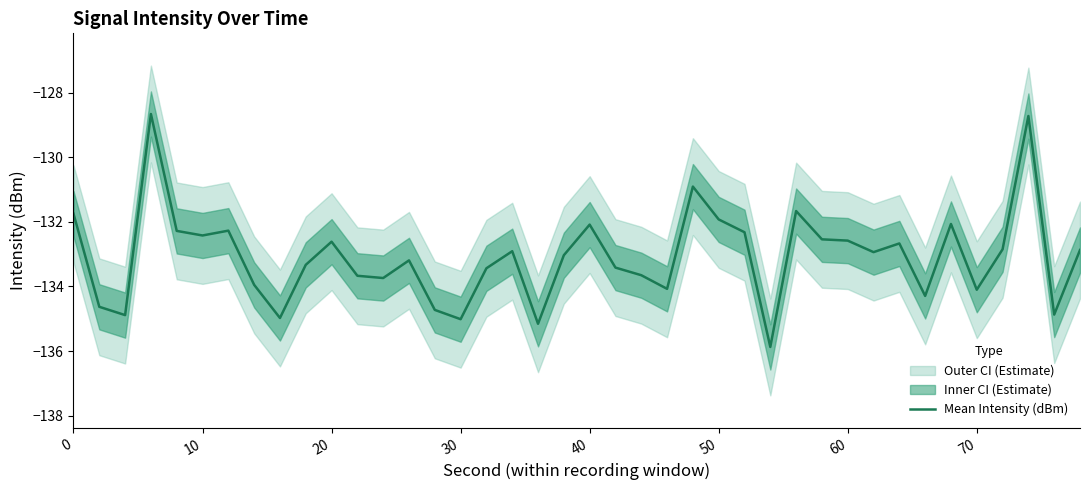

True or false: the data shows -191.9 at 0.

False